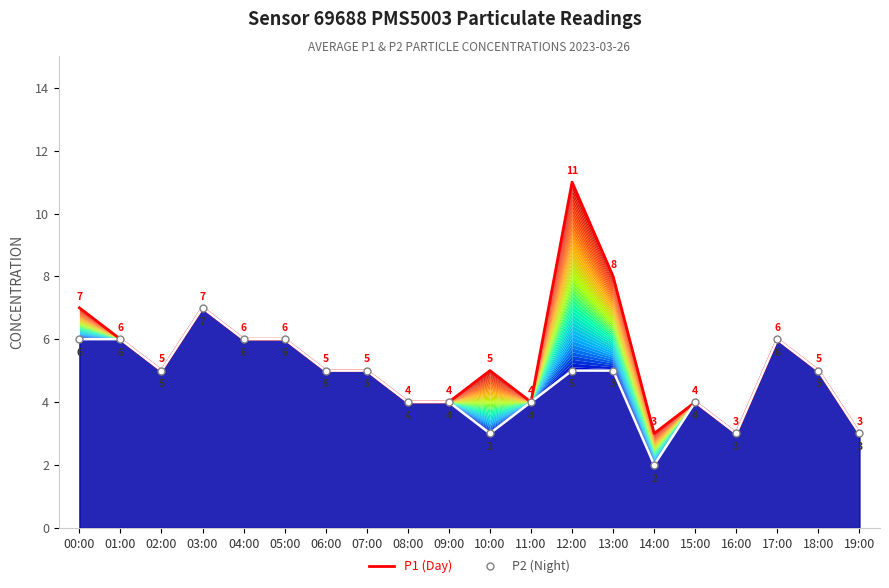

Rank the series by their maximum value, from highest to lowest.

P1 (Day), P2 (Night)